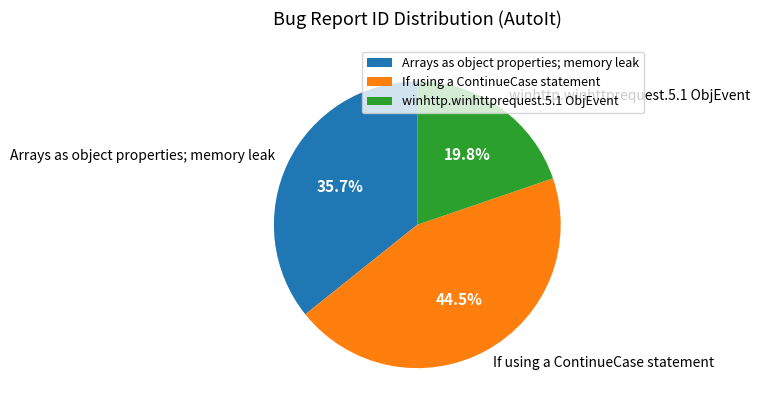

Is Arrays as object properties; memory leak the majority of the pie?

No